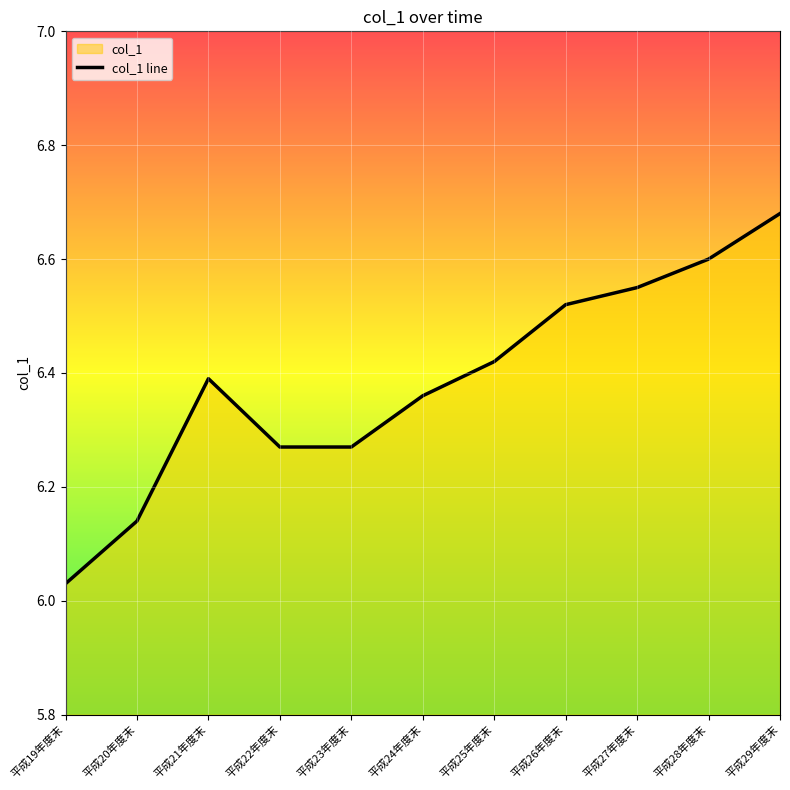

Reading right to left, transcribe all the data shown in this chart.

6.7	6.6	6.5	6.5	6.4	6.4	6.3	6.3	6.4	6.1	6.0